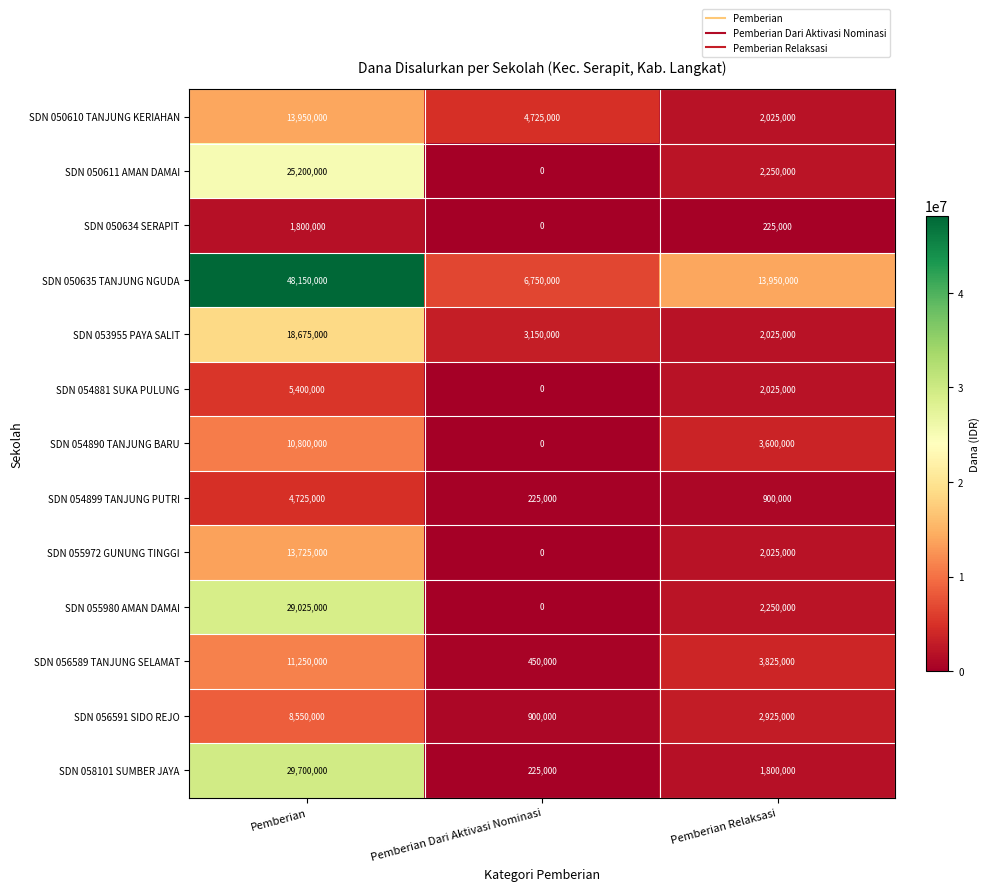

What is the sum of the SDN 050610 TANJUNG KERIAHAN values at Pemberian Dari Aktivasi Nominasi and Pemberian?

18675000